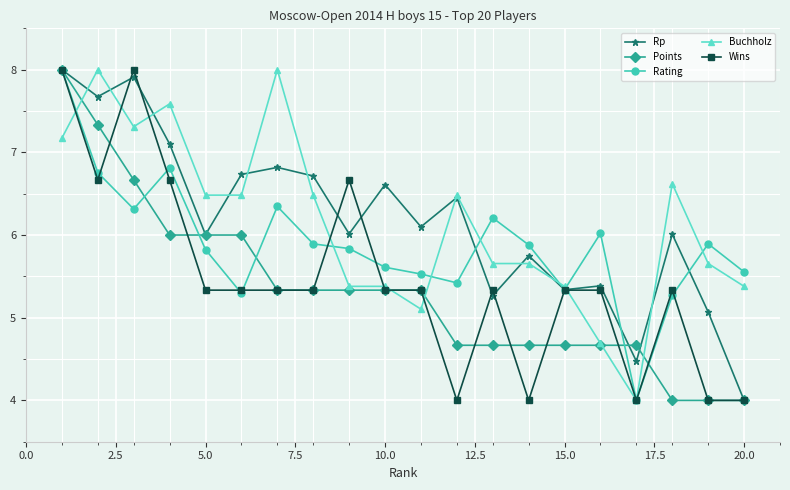

What is the value of the Rating point at the 17th from the left?

4.0